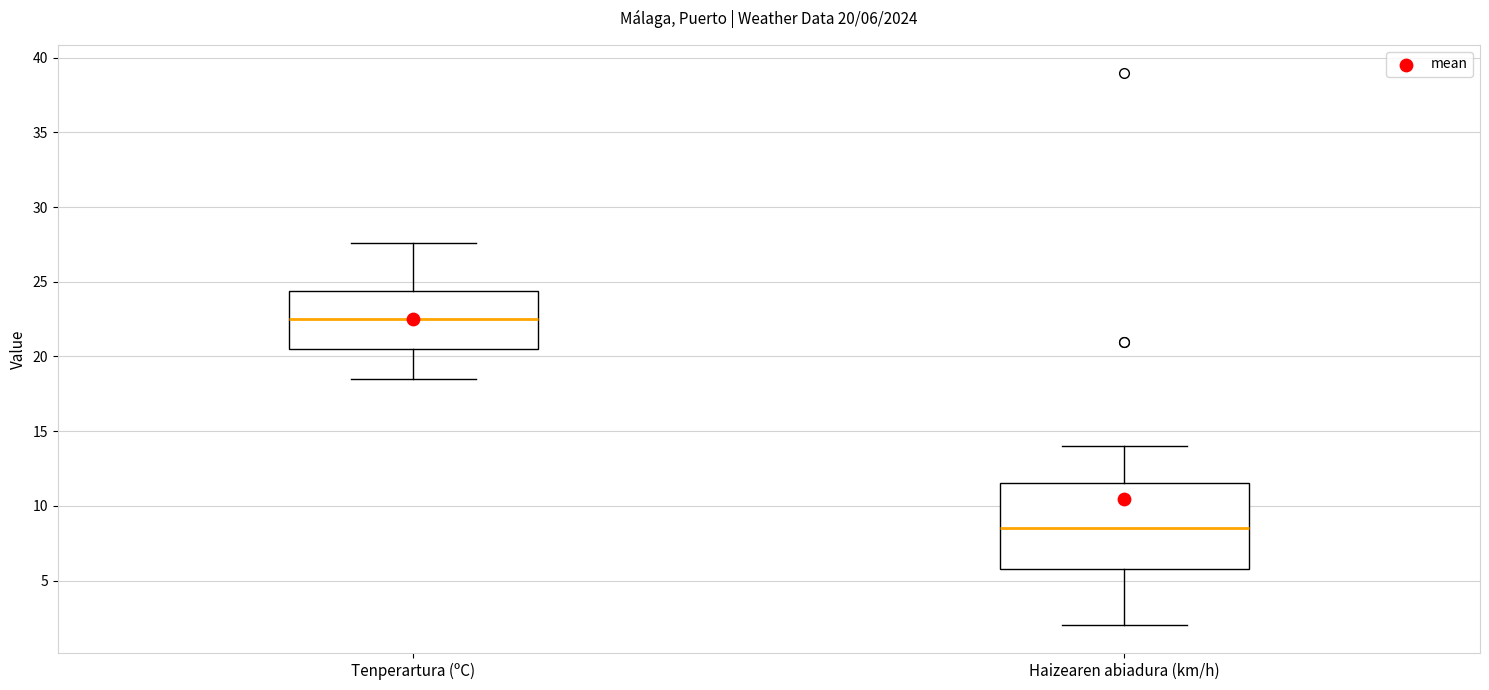

Which box's median line is the lowest?

Haizearen abiadura (km/h)